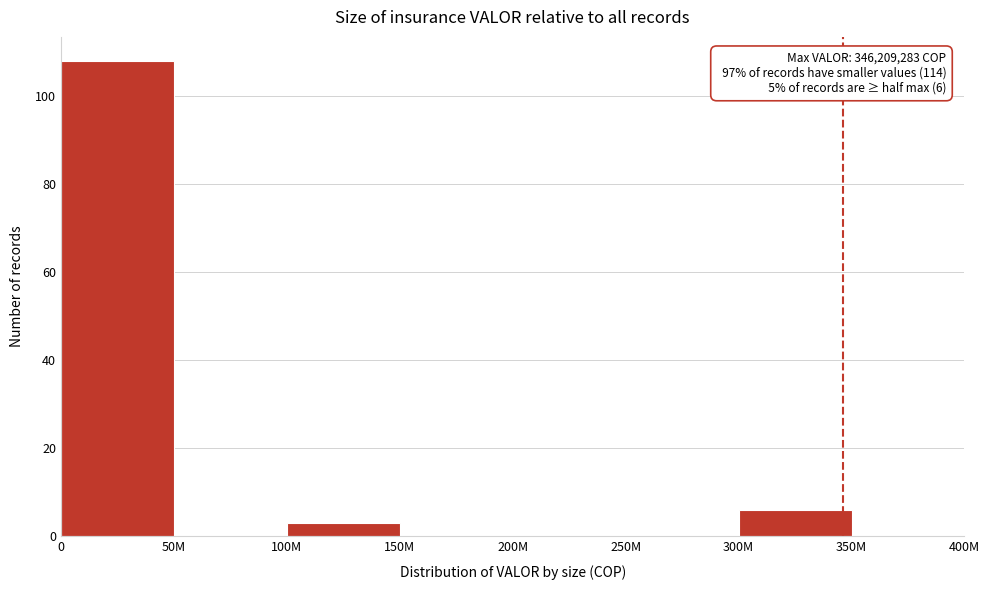

Reading left to right, what are all the values shown in this chart?

0=108	50M=0	100M=3	150M=0	200M=0	250M=0	300M=6	350M=0